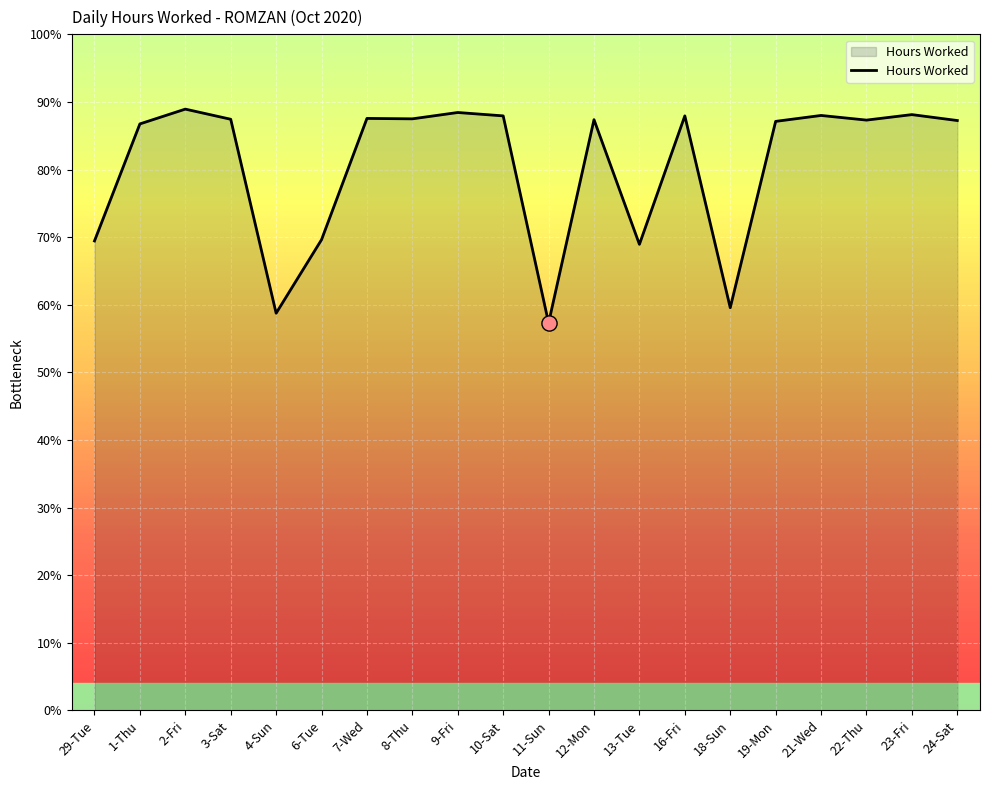

Between 13-Tue and 3-Sat, which is larger?

3-Sat